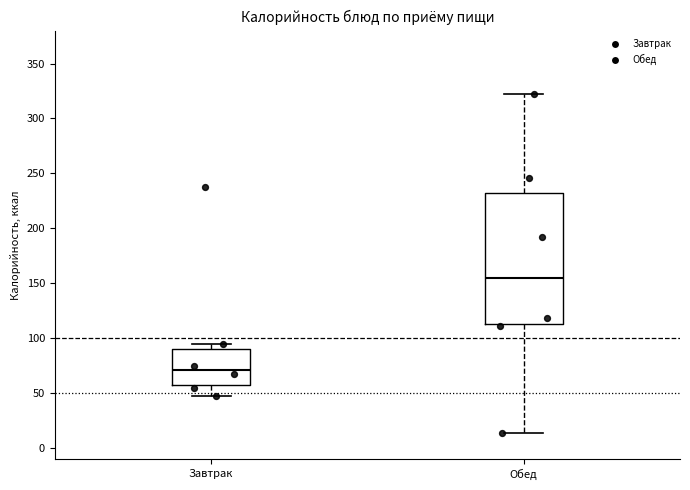

Where does the lower whisker of the box for Завтрак end on the y-axis? The values are not printed on the chart, so give them approximately, as read against the axis.

45